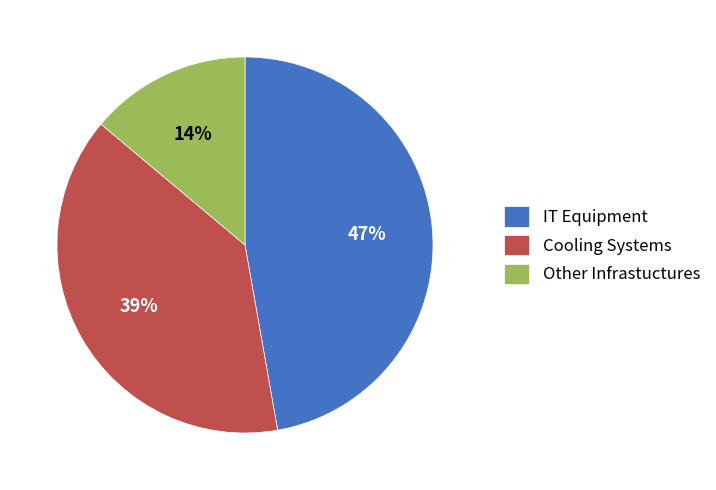

Does any single category account for the majority?

No